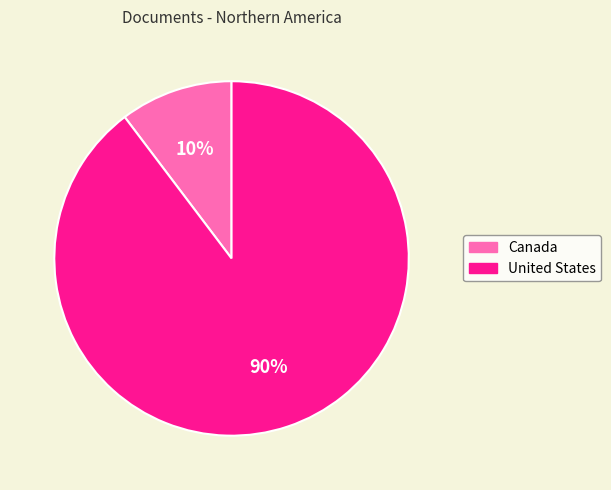

What percentage is the United States slice, to the nearest percent?

90%